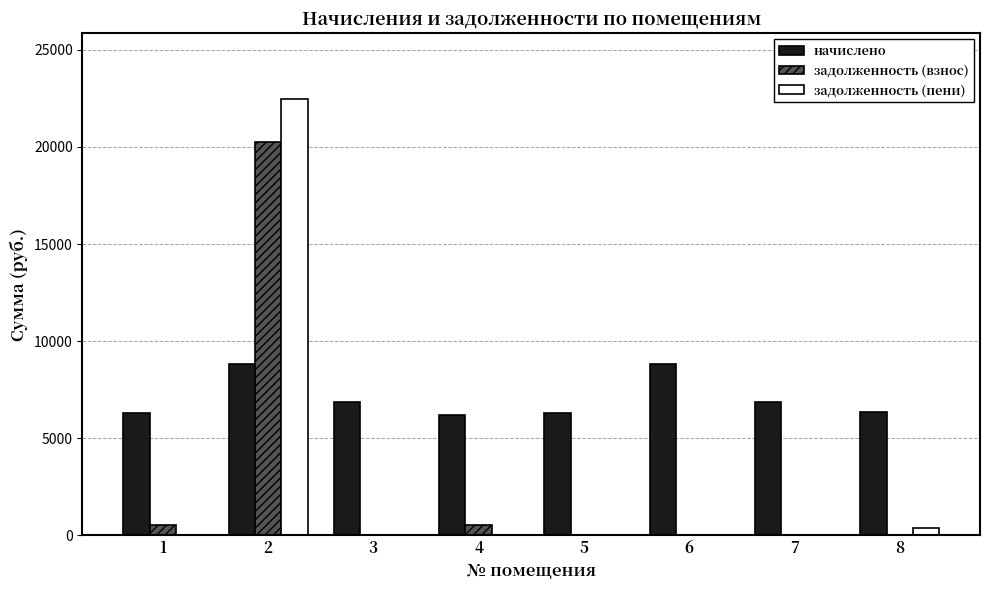

Count the number of data series in this chart.

3